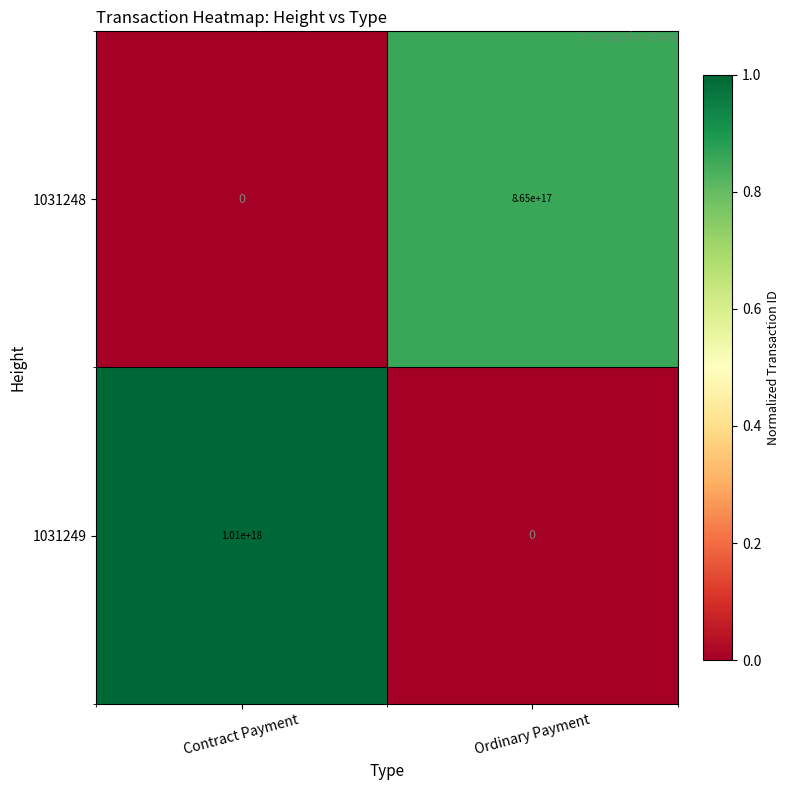

Rank the series by their average value, from lowest to highest.

1031248, 1031249